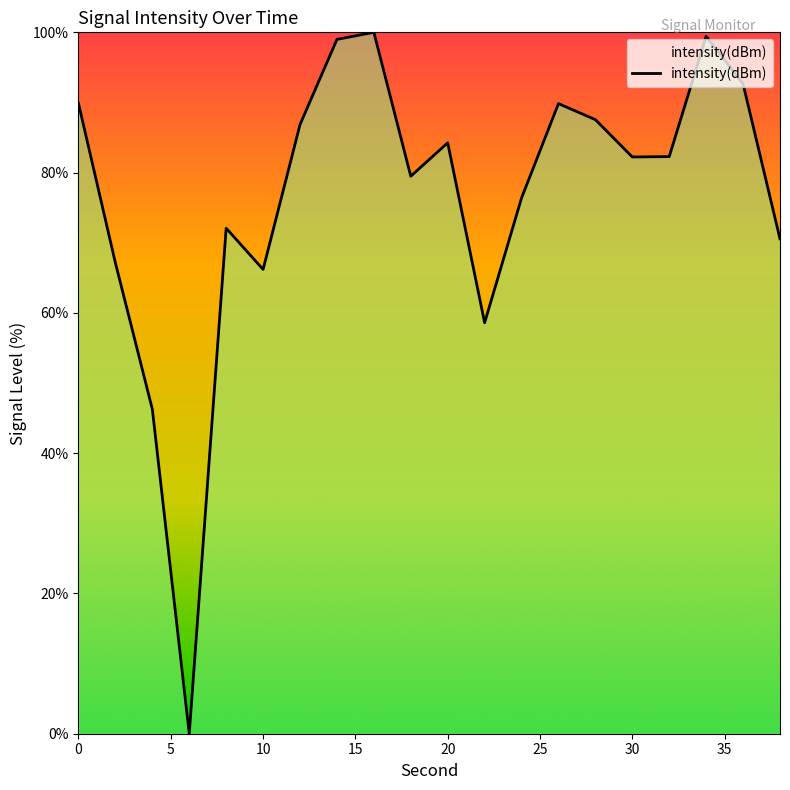

What is the maximum value shown in the chart?

100.0